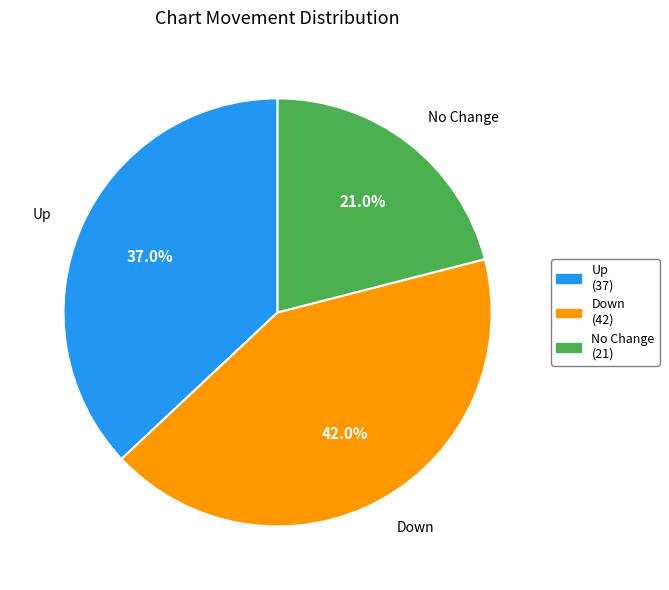

Does any single category account for the majority?

No